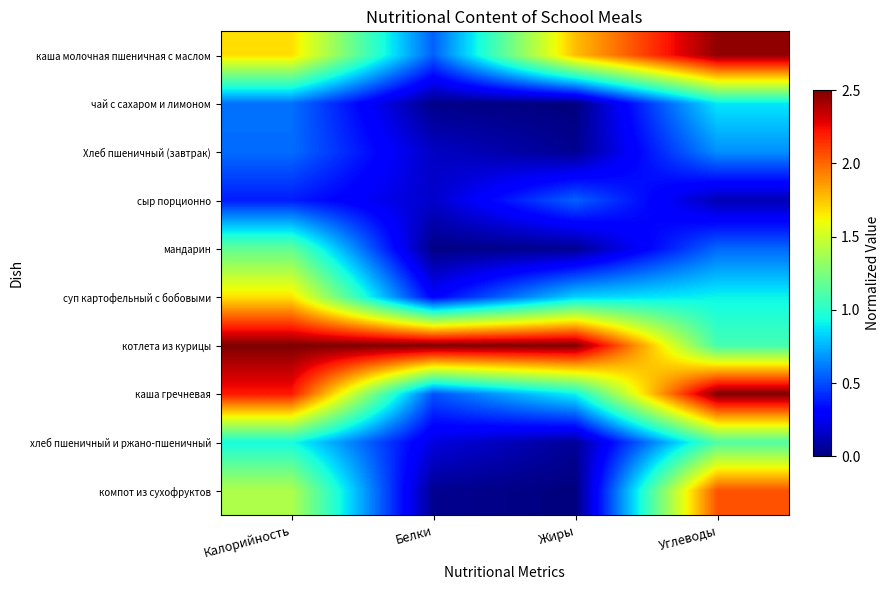

At which category is the sum across all series the highest?

Калорийность